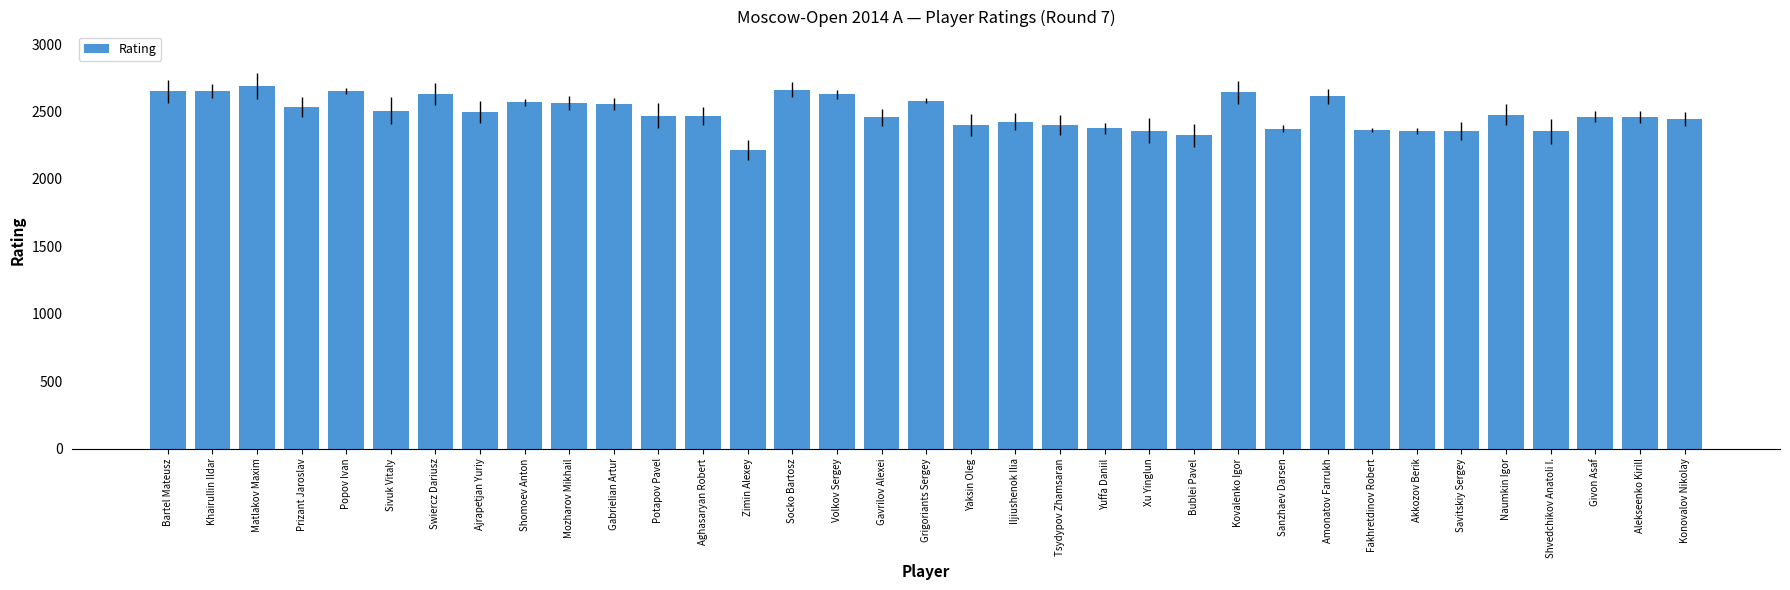

What is the difference between the values at Sivuk Vitaly and Savitskiy Sergey?

150